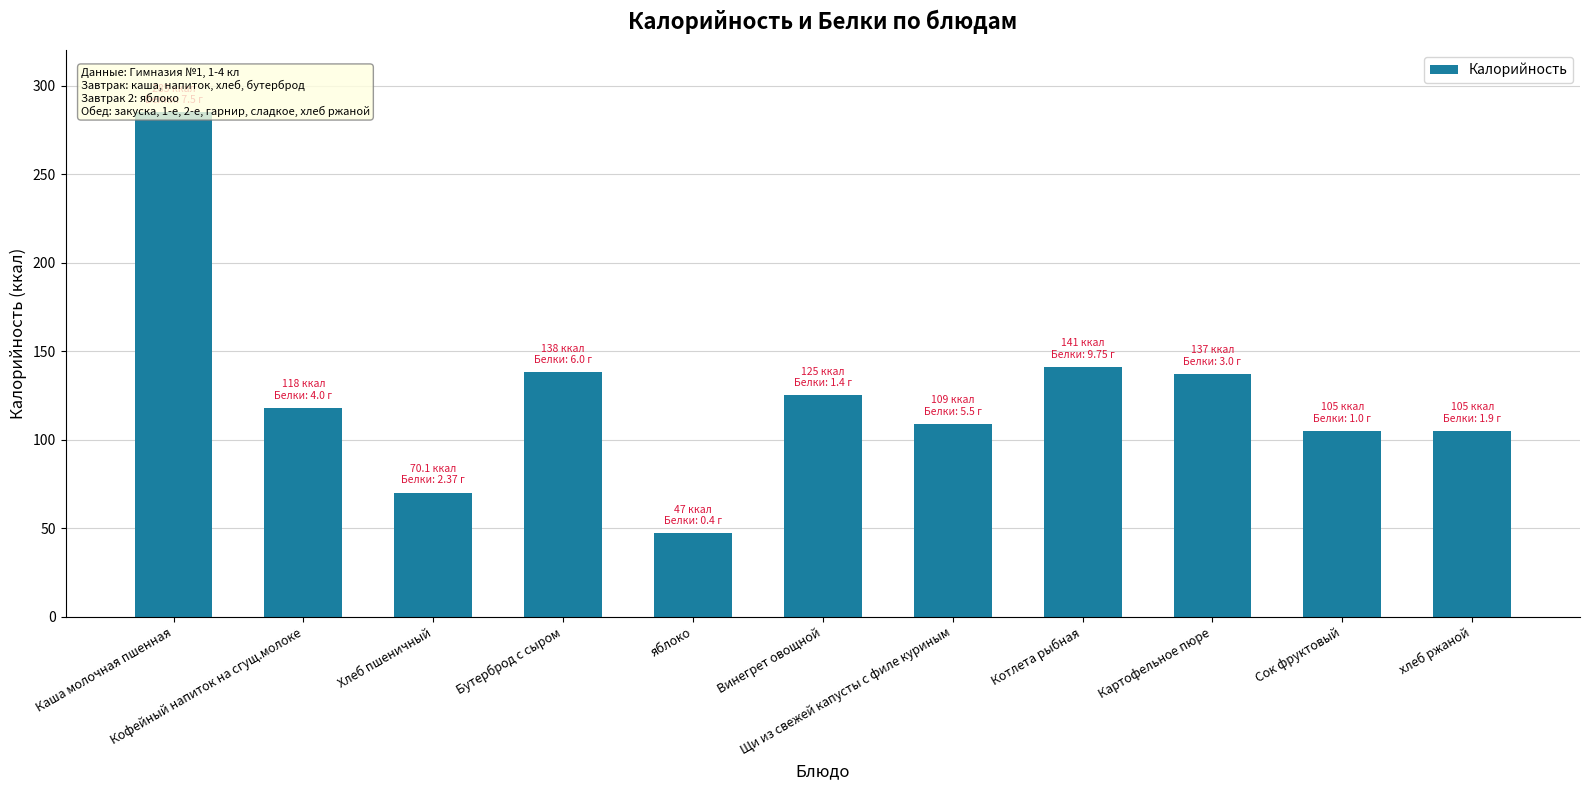

Reading left to right, extract all data points from this chart.

285.0	118.0	70.1	138.0	47.0	125.0	109.0	141.0	137.0	105.0	105.0